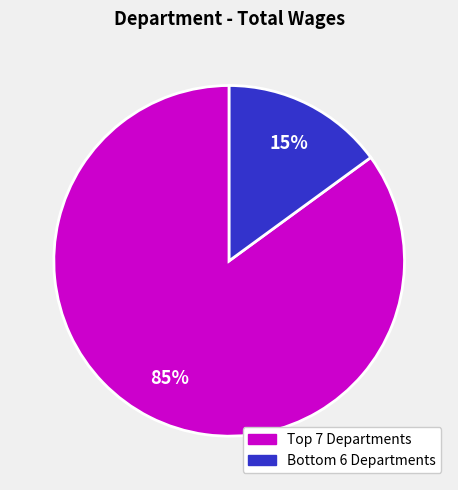

Is there any slice that represents more than half of the pie?

Yes